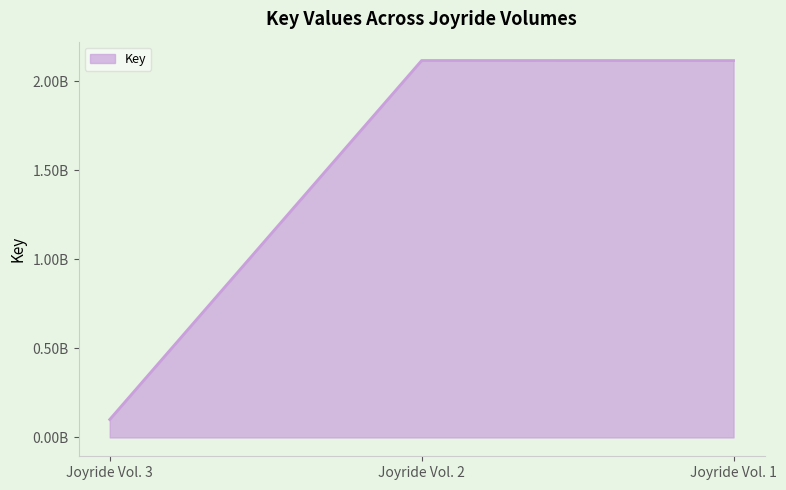

Is this an area chart (filled region under the line)?

Yes